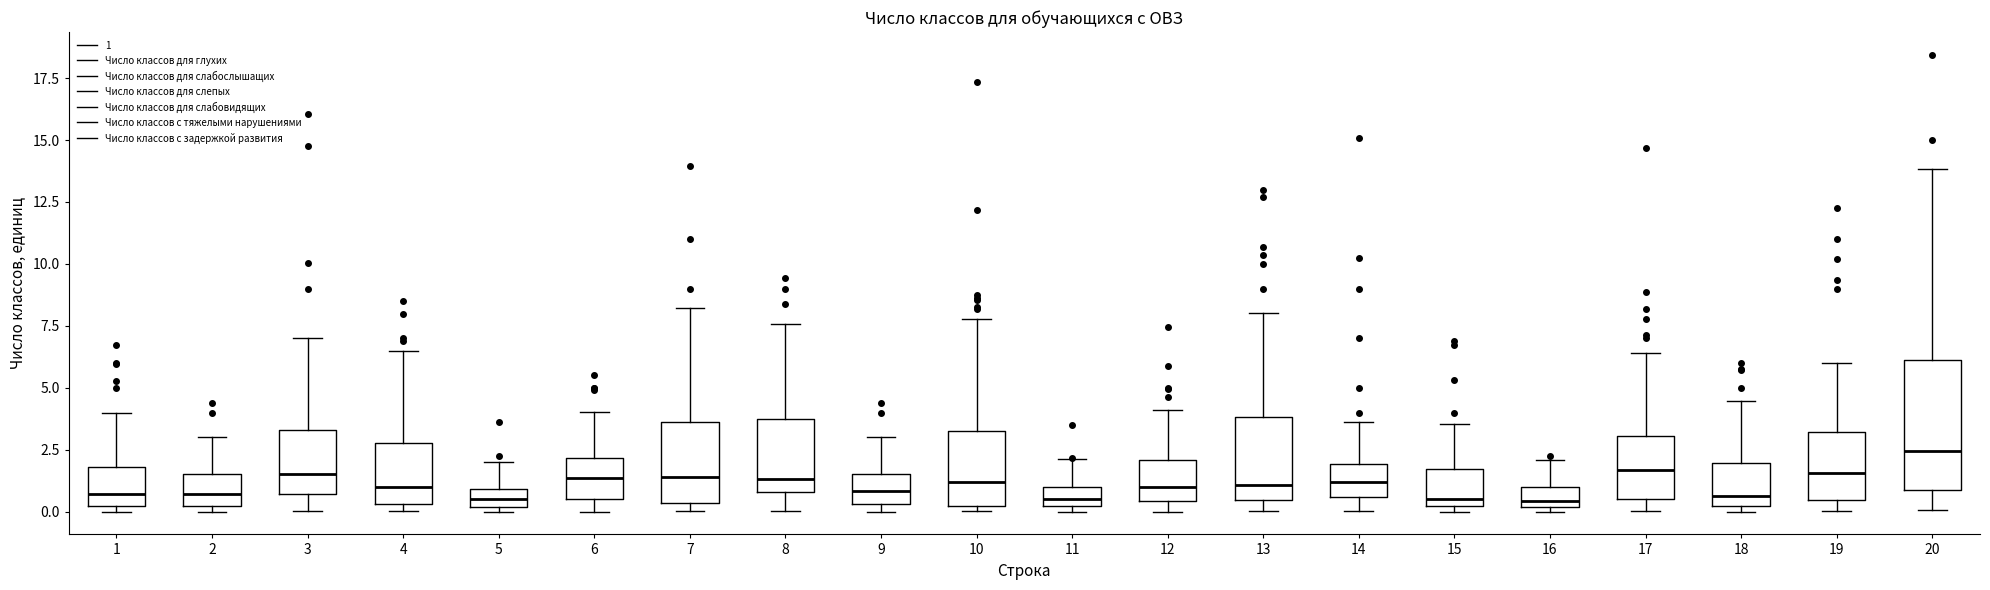

Which box is the tallest, from its lower edge to its upper edge?

20